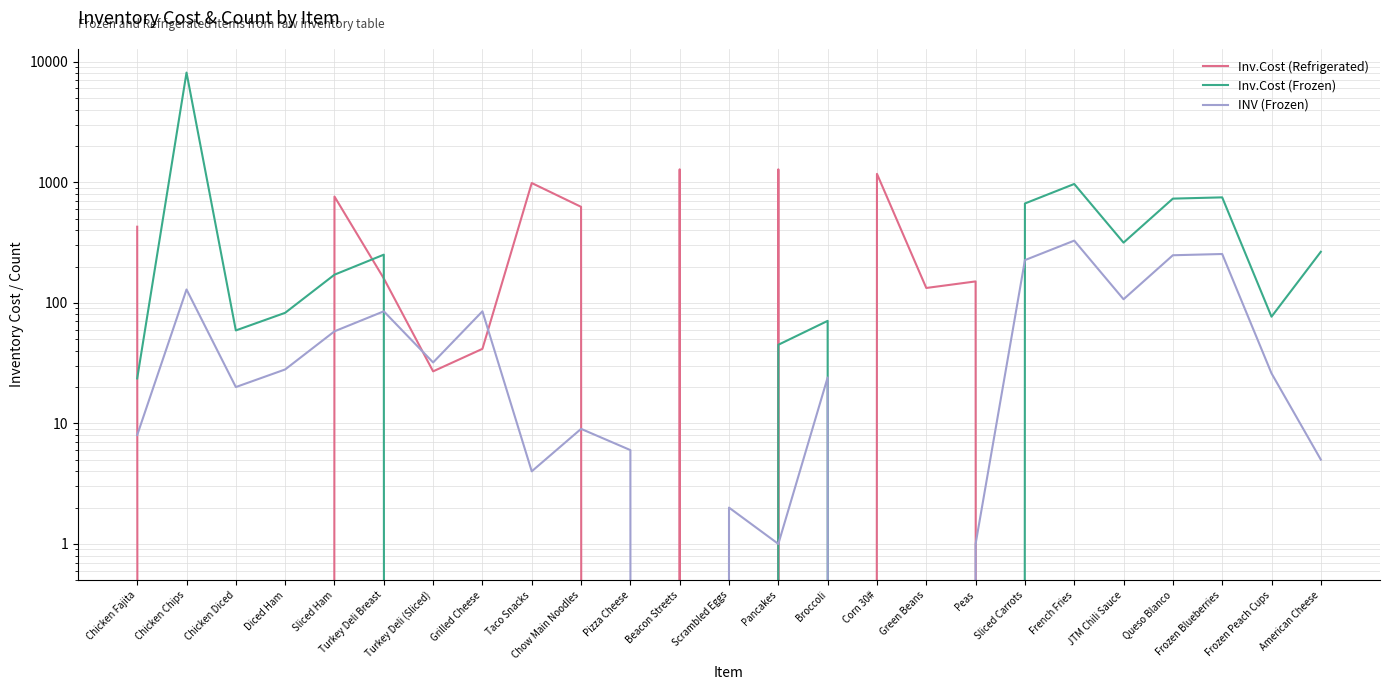

What is the difference between the Inv.Cost (Refrigerated) values at Scrambled Eggs and Corn 30#?

1174.1